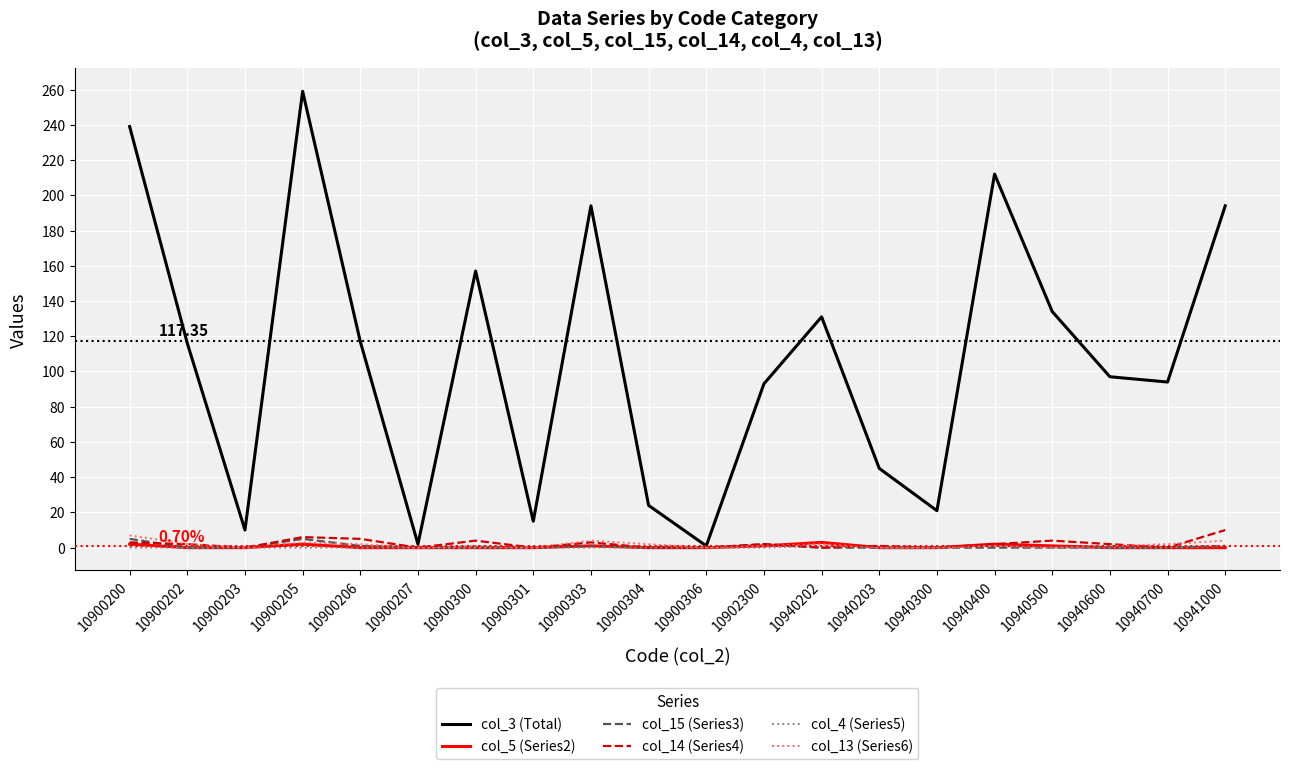

What is the highest value of the col_15 (Series3) series?

5